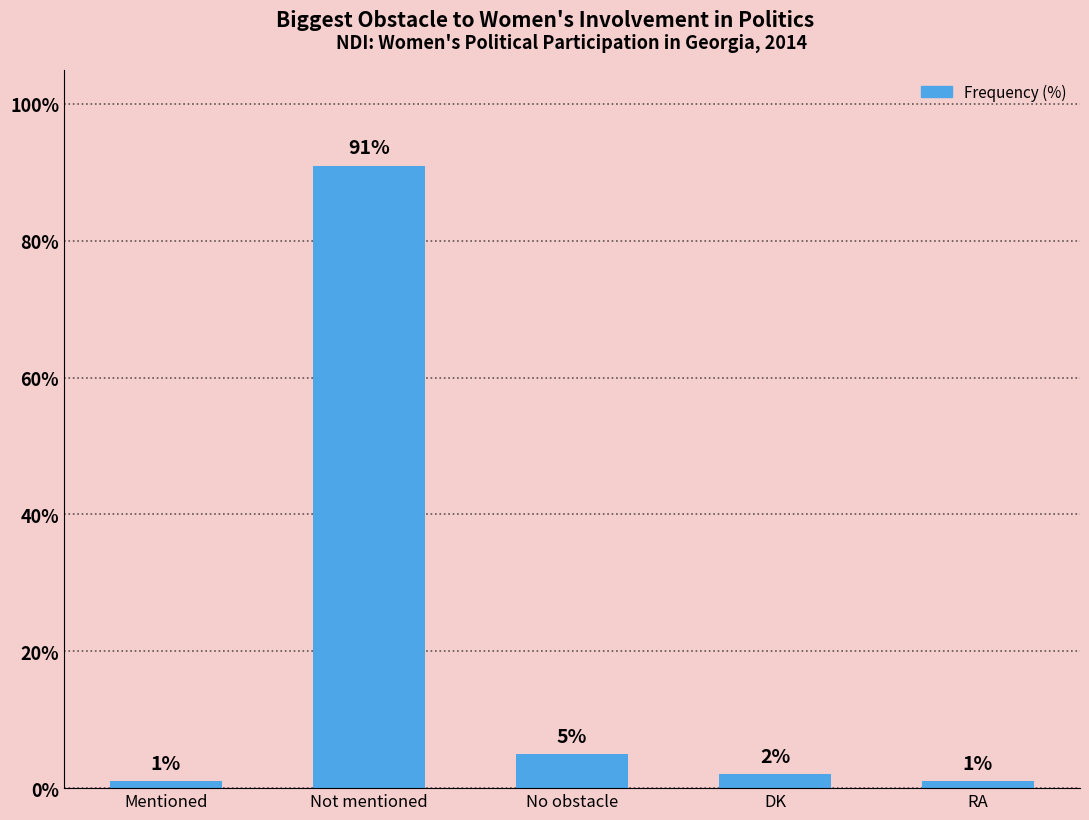

Which has a higher value, RA or Not mentioned?

Not mentioned